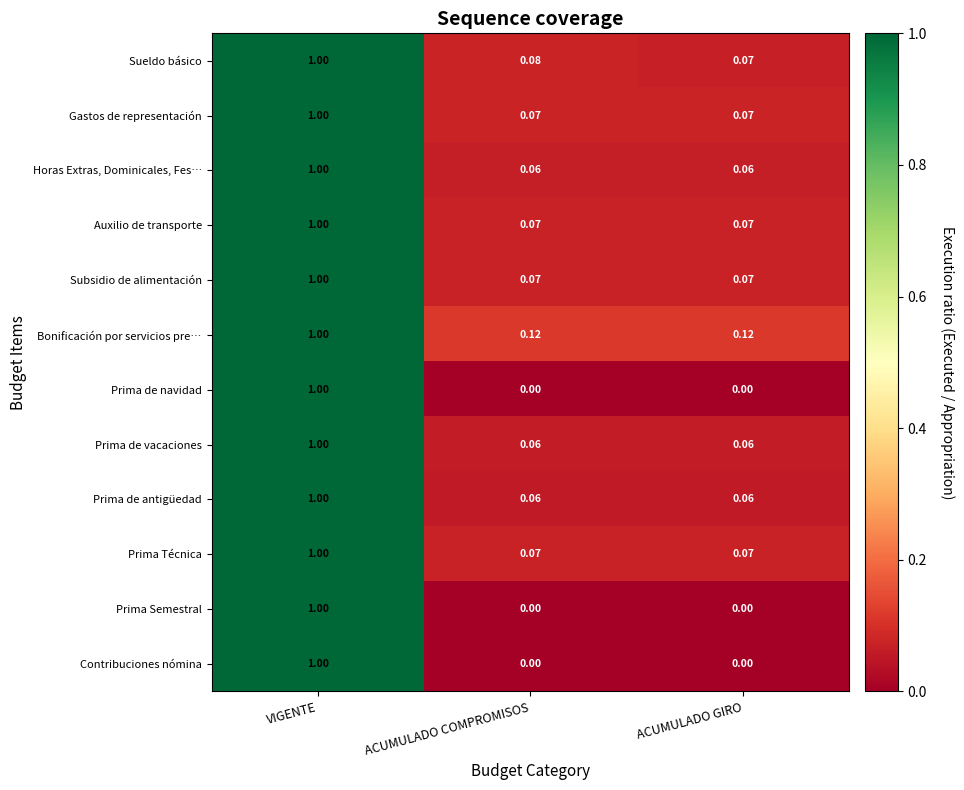

At which category is the sum across all series the highest?

VIGENTE